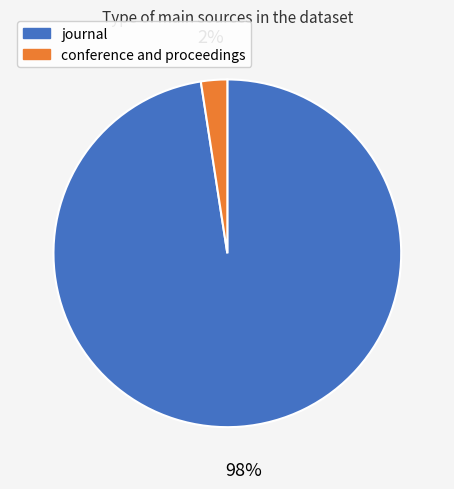

Between conference and proceedings and journal, which is larger?

journal